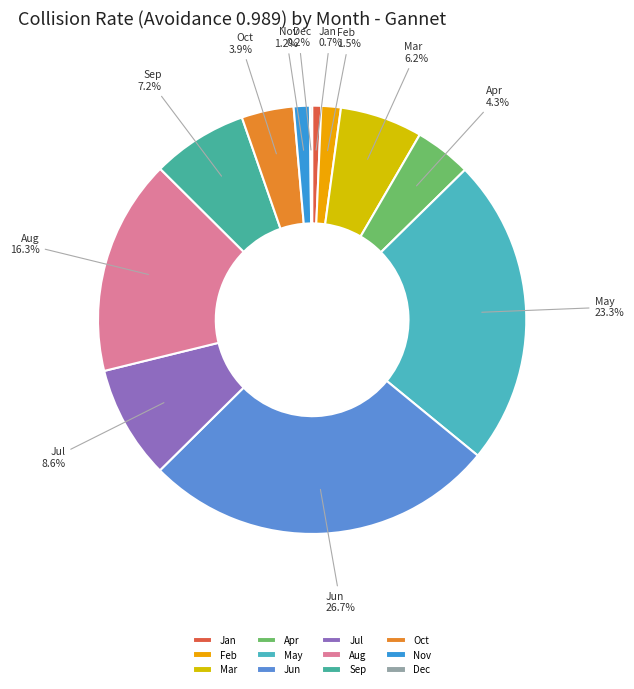

Is there a majority slice in this chart?

No